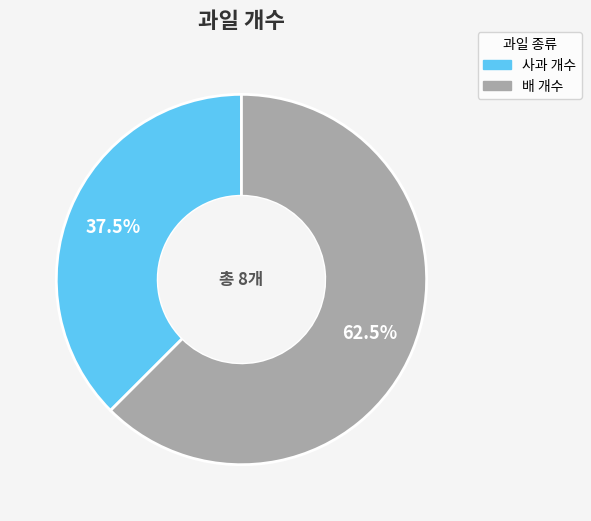

To the nearest percent, what is the average slice percentage?

50%